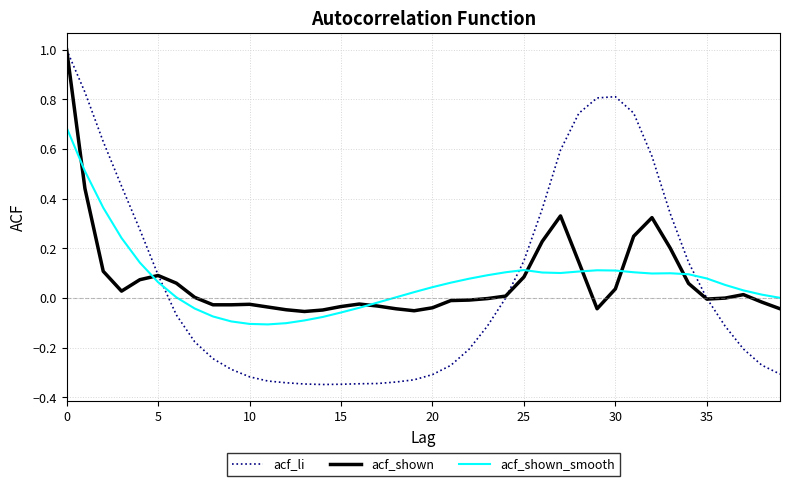

Is this an area chart (filled region under the line)?

No